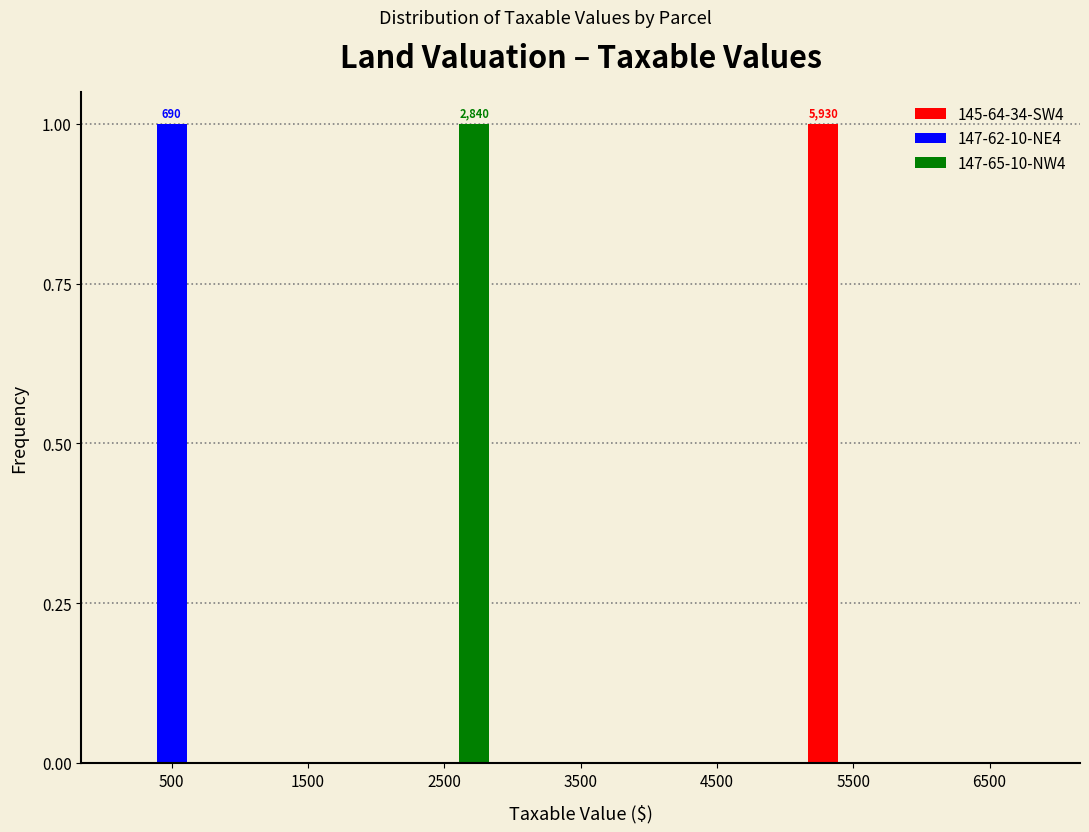

Reading right to left, extract all data points from this chart.

145-64-34-SW4: 6500=0	5500=1	4500=0	3500=0	2500=0	1500=0	500=0
147-62-10-NE4: 6500=0	5500=0	4500=0	3500=0	2500=0	1500=0	500=1
147-65-10-NW4: 6500=0	5500=0	4500=0	3500=0	2500=1	1500=0	500=0